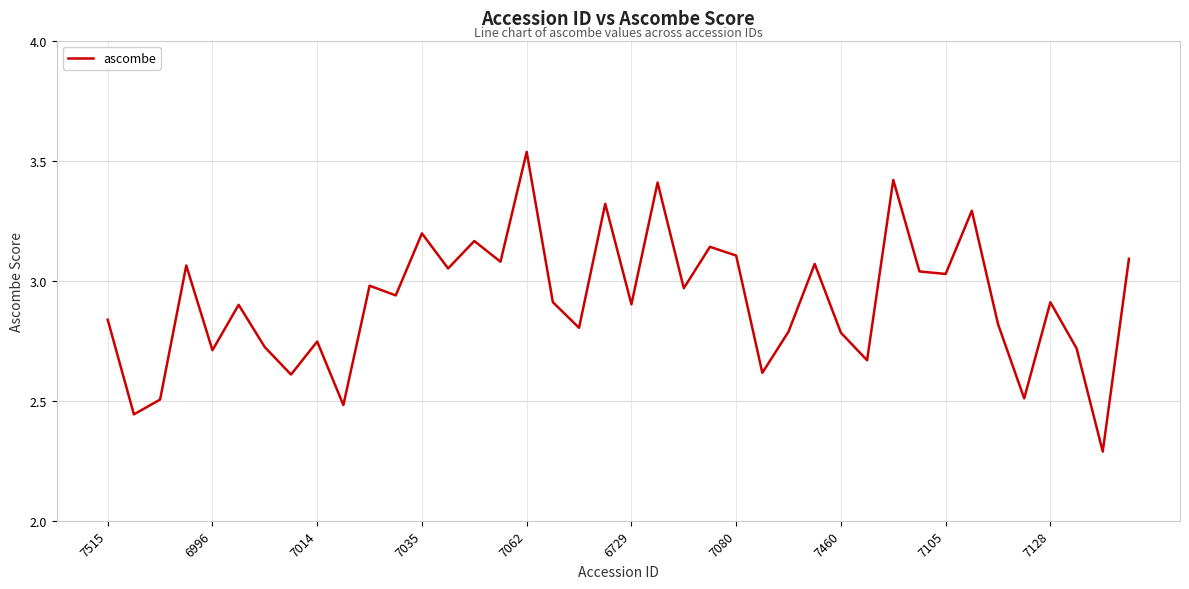

What is the smallest value displayed?

2.3